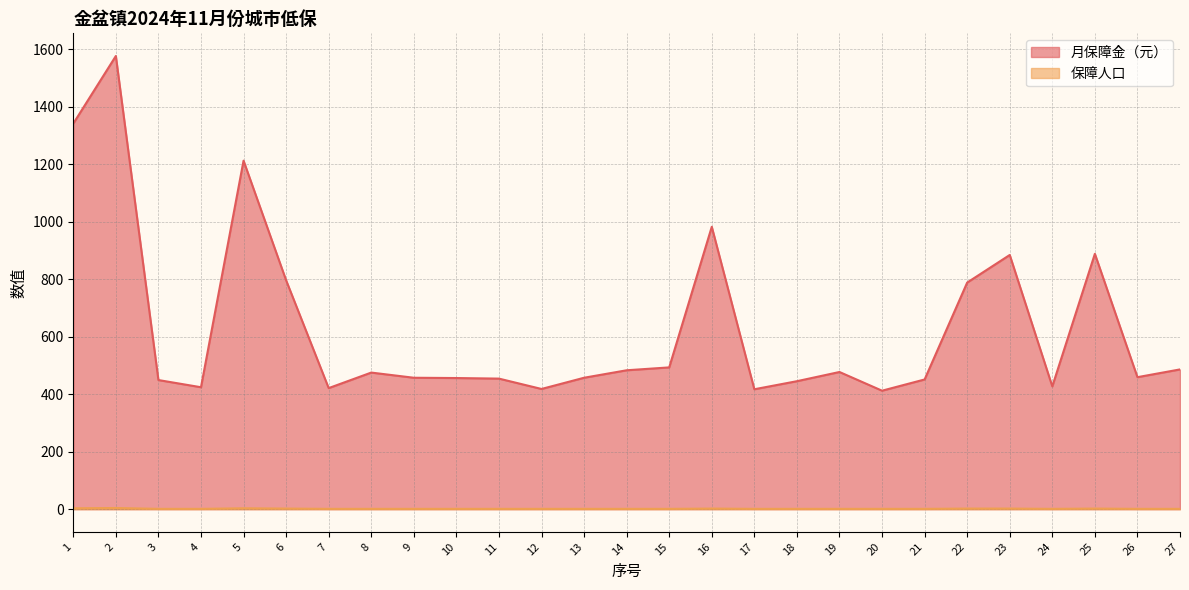

True or false: 保障人口 and 月保障金（元） intersect in this chart.

False